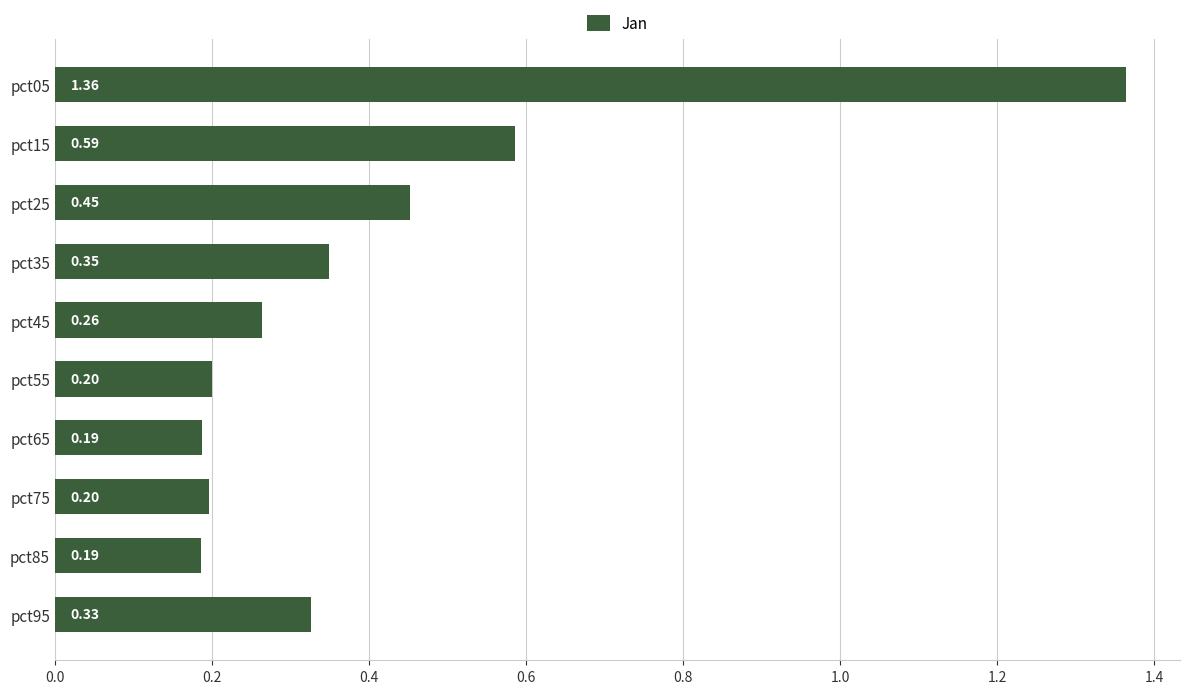

What is the change in value from pct55 to pct95?

+0.1